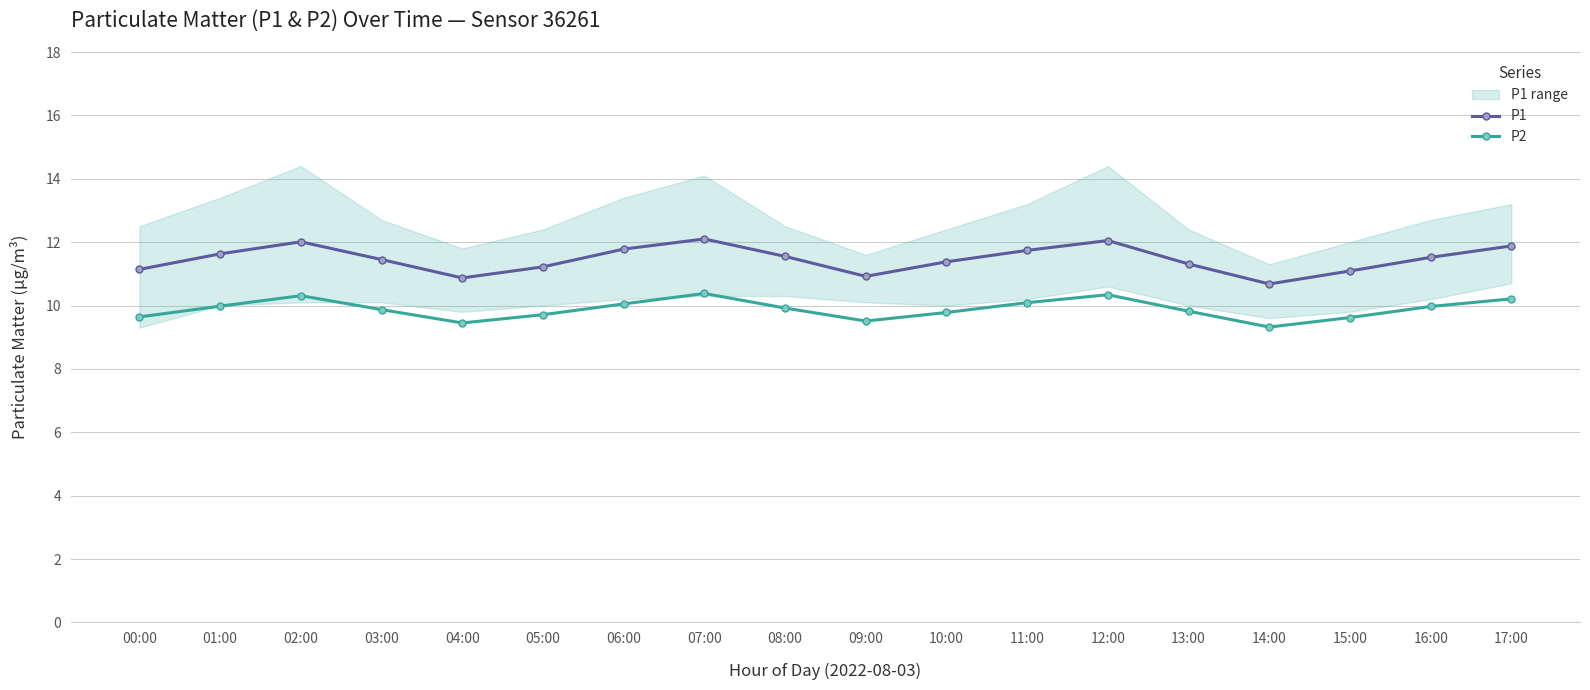

At which label does P2 reach its peak?

07:00